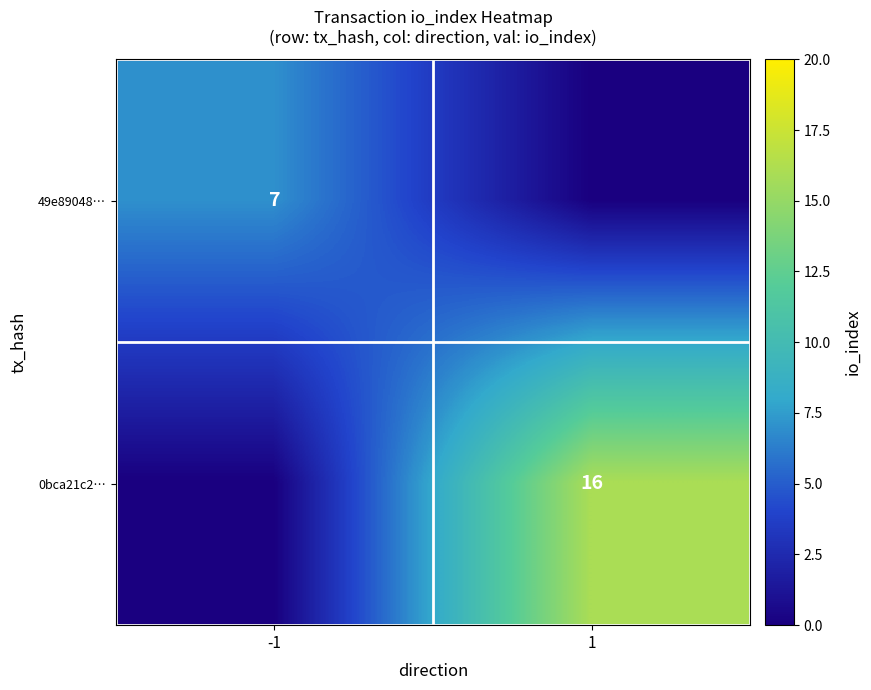

The 0bca21c2… series shows 22 at 1. True or false?

False